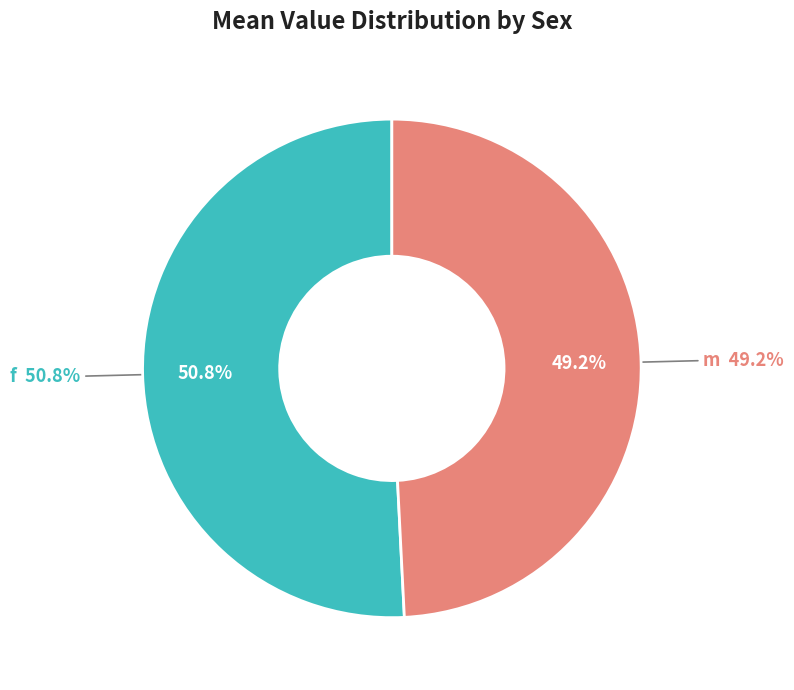

Is f the majority of the pie?

Yes